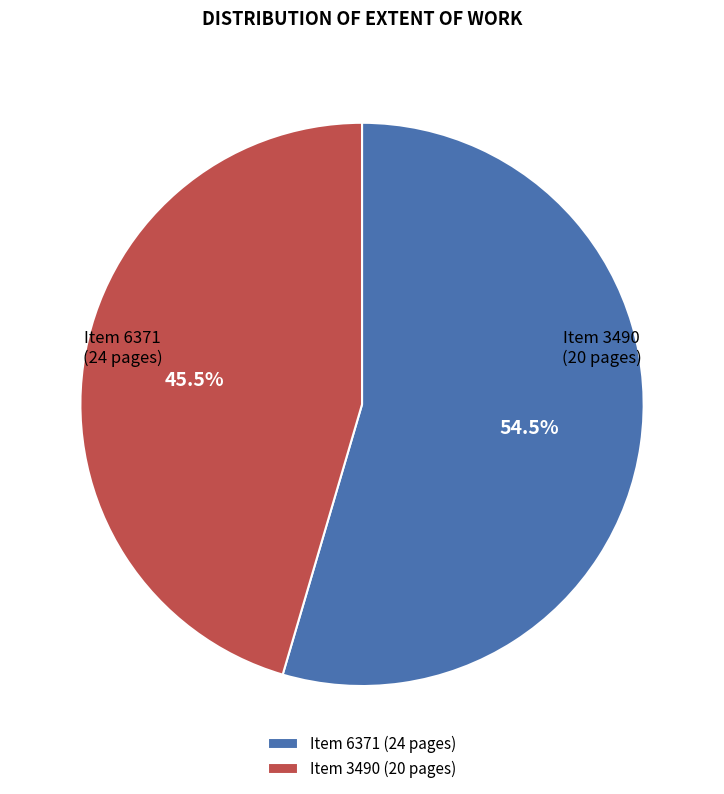

To the nearest percent, what is the average slice percentage?

50%